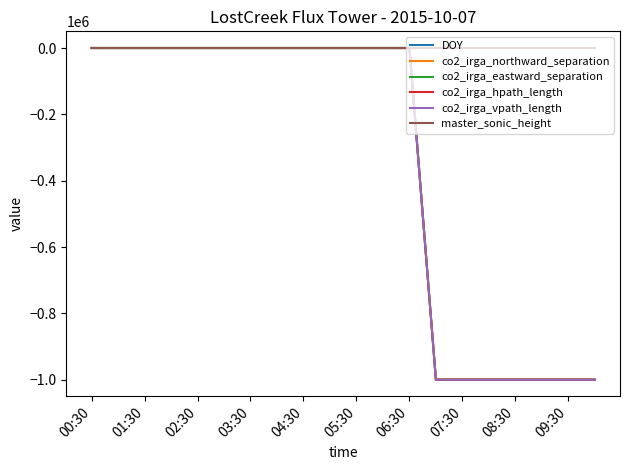

Count the number of data series in this chart.

6